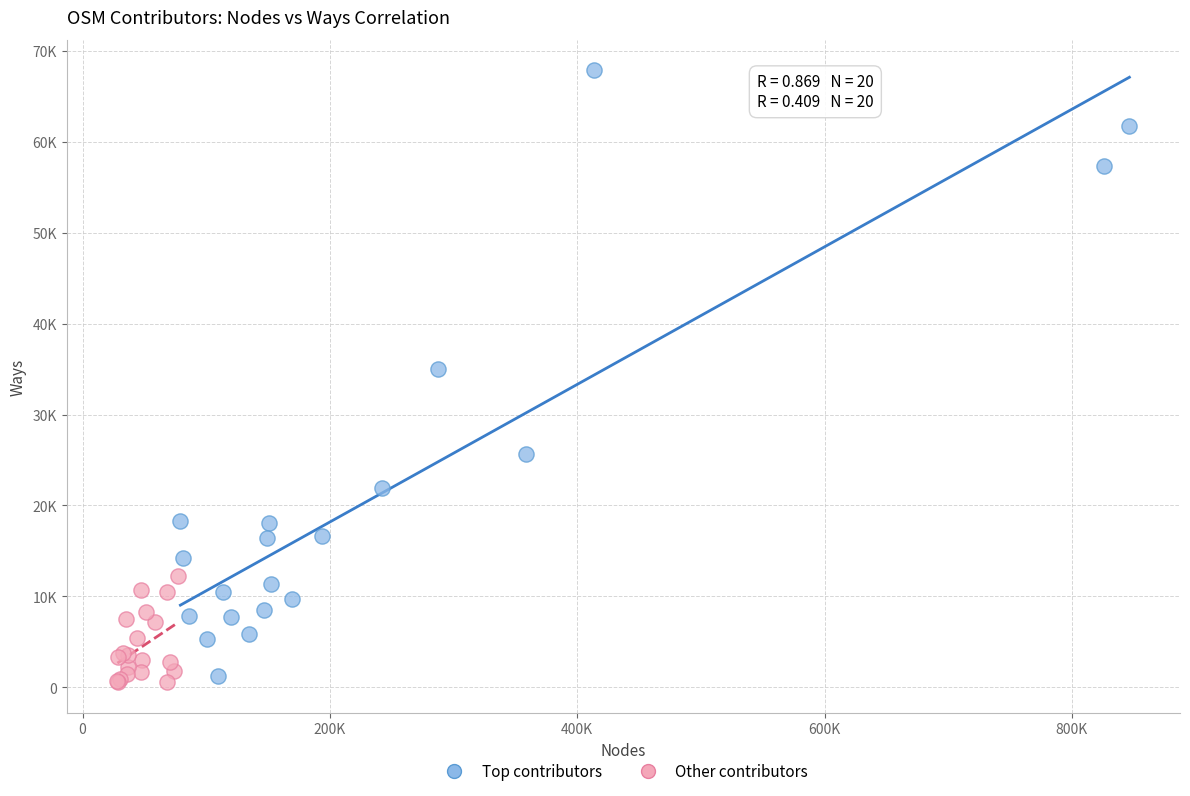

Which series contains the highest Y value?

Top contributors